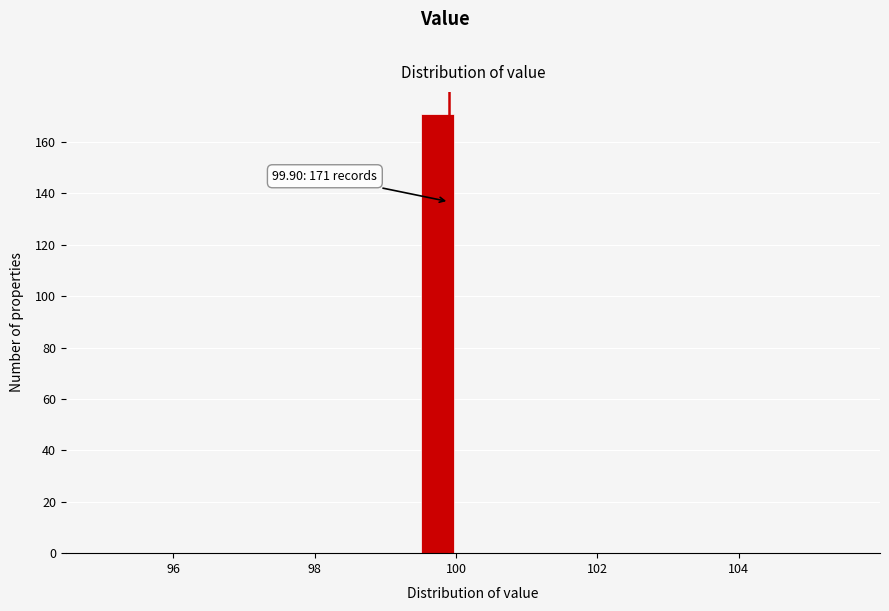

Around what value on the x-axis is the tallest bar? Give the approximate position of its centre, as read against the axis.

99.8